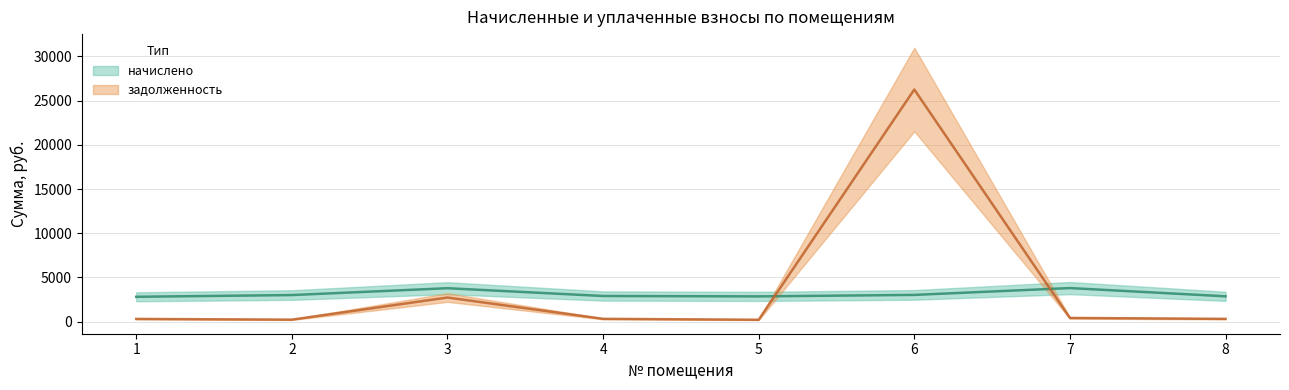

Where is the first local maximum for начислено?

3